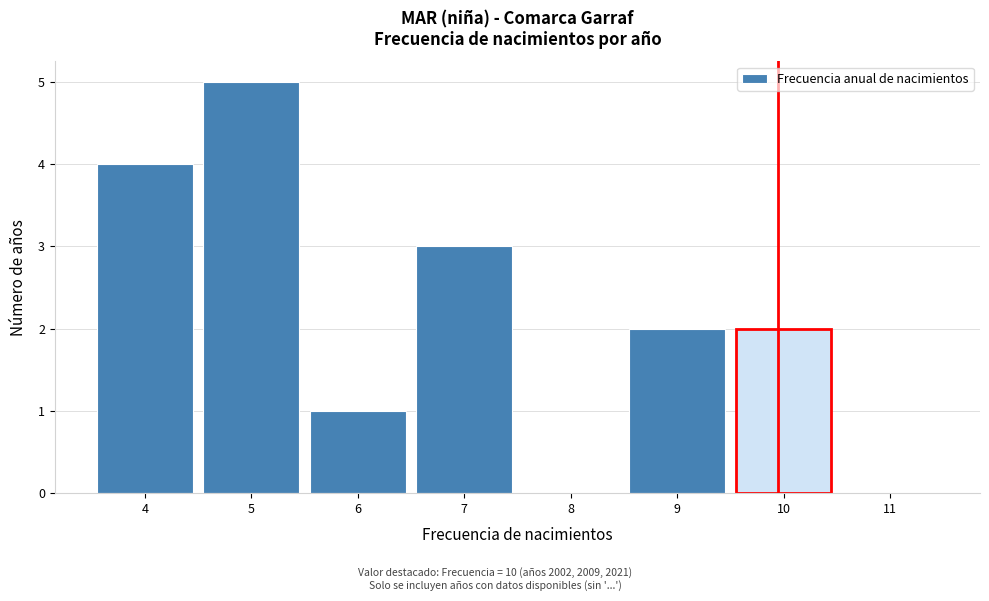

Over which range of the x-axis is the bar tallest?

4.5 to 5.5